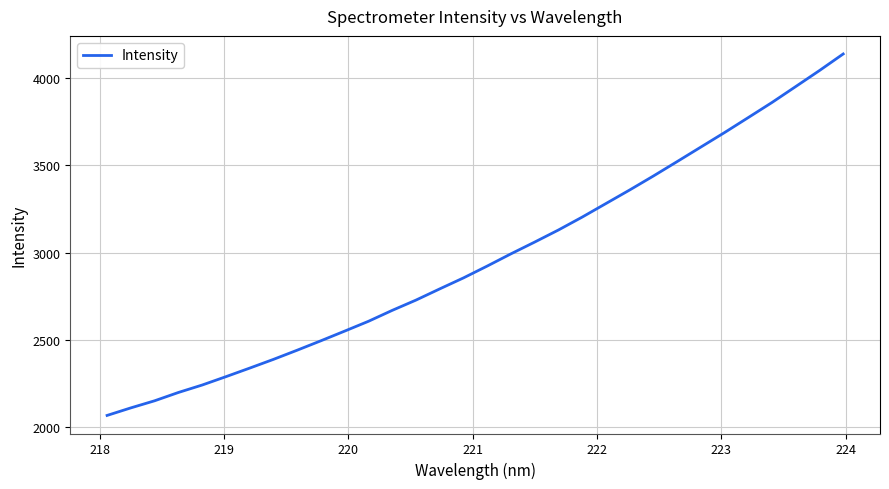

What is the smallest value displayed?

2064.3